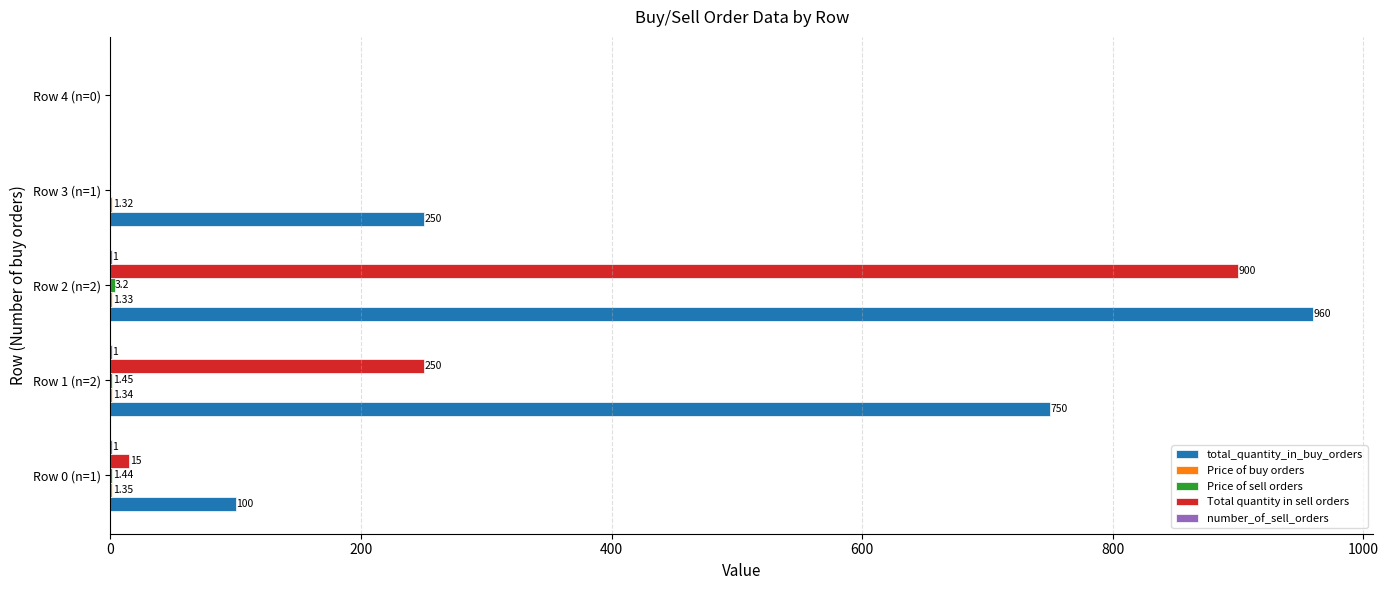

Which series changed the most between Row 1 (n=2) and Row 3 (n=1)?

total_quantity_in_buy_orders